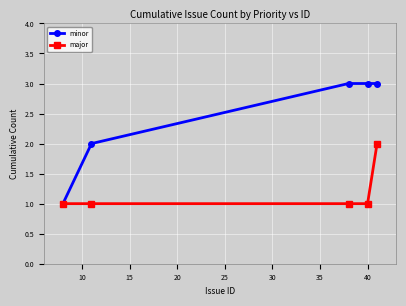

Which series has the largest total across all categories?

minor